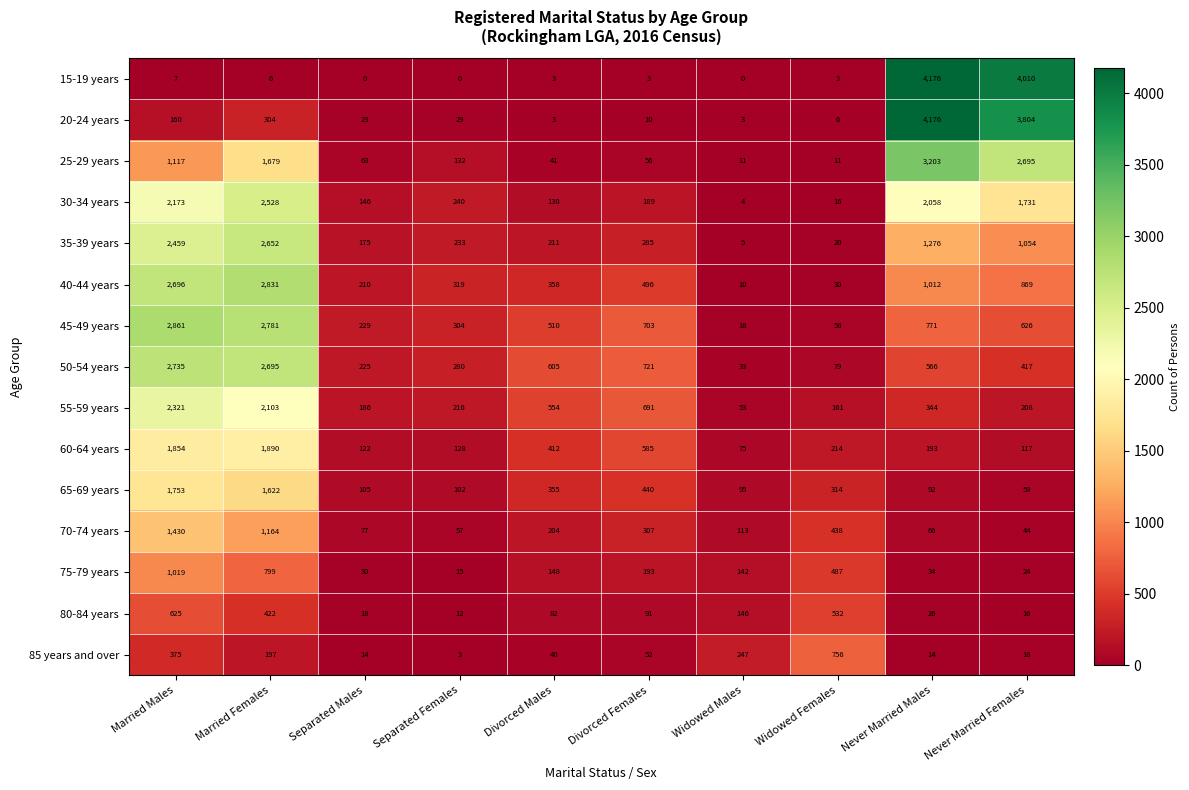

What is the sum of the 60-64 years values at Divorced Males and Married Males?

2266